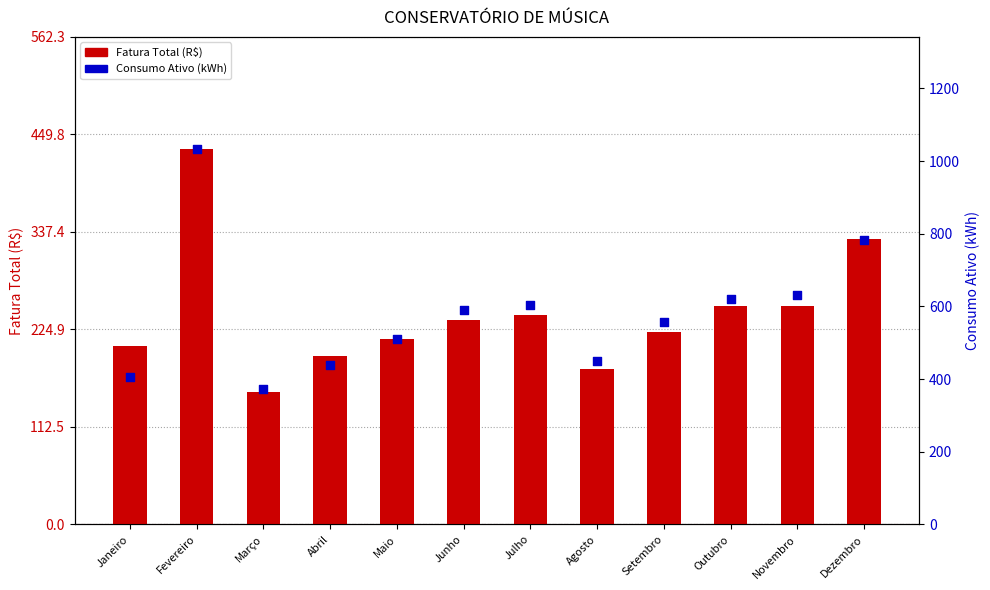

What is the total value across all series at Outubro?

871.5